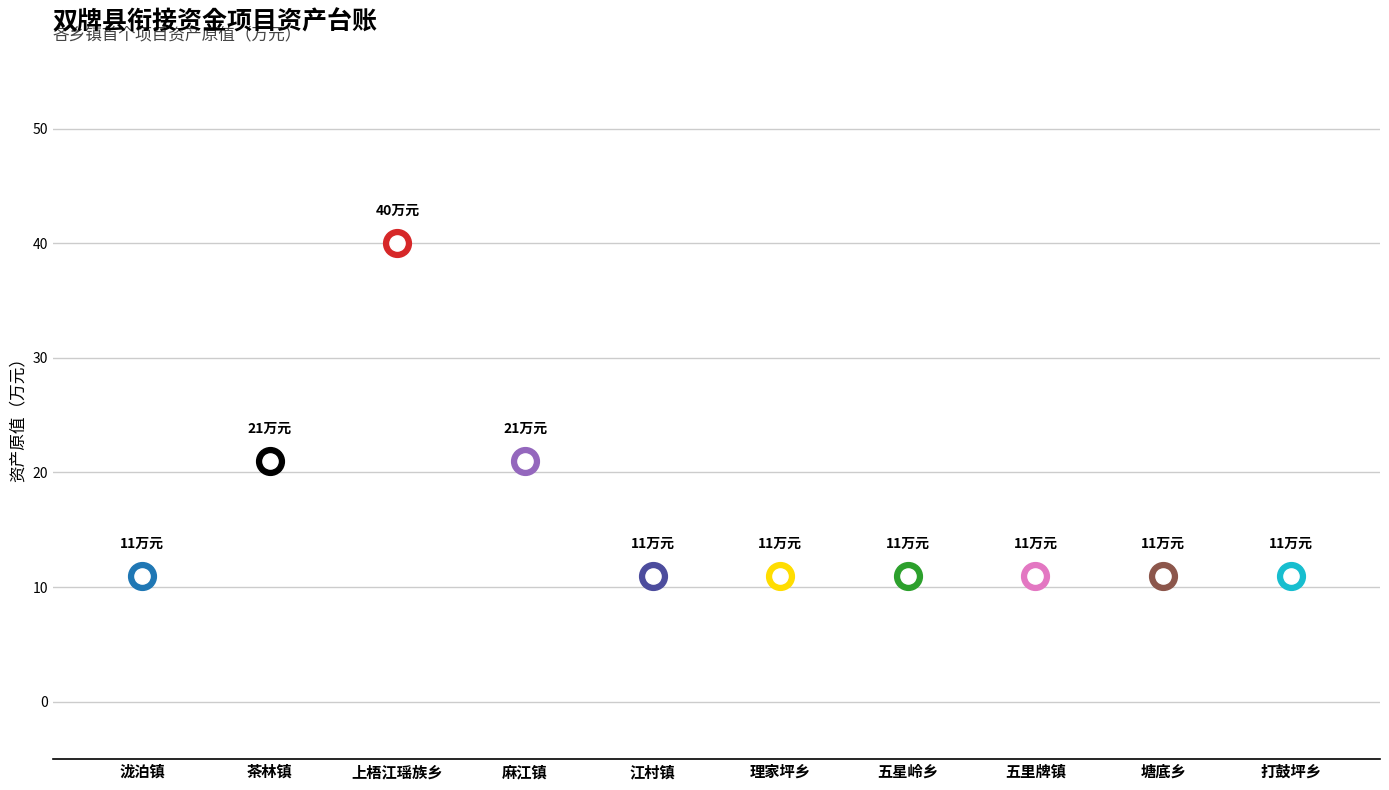

What is the ratio of the value at 五星岭乡 to the value at 江村镇?

1.0